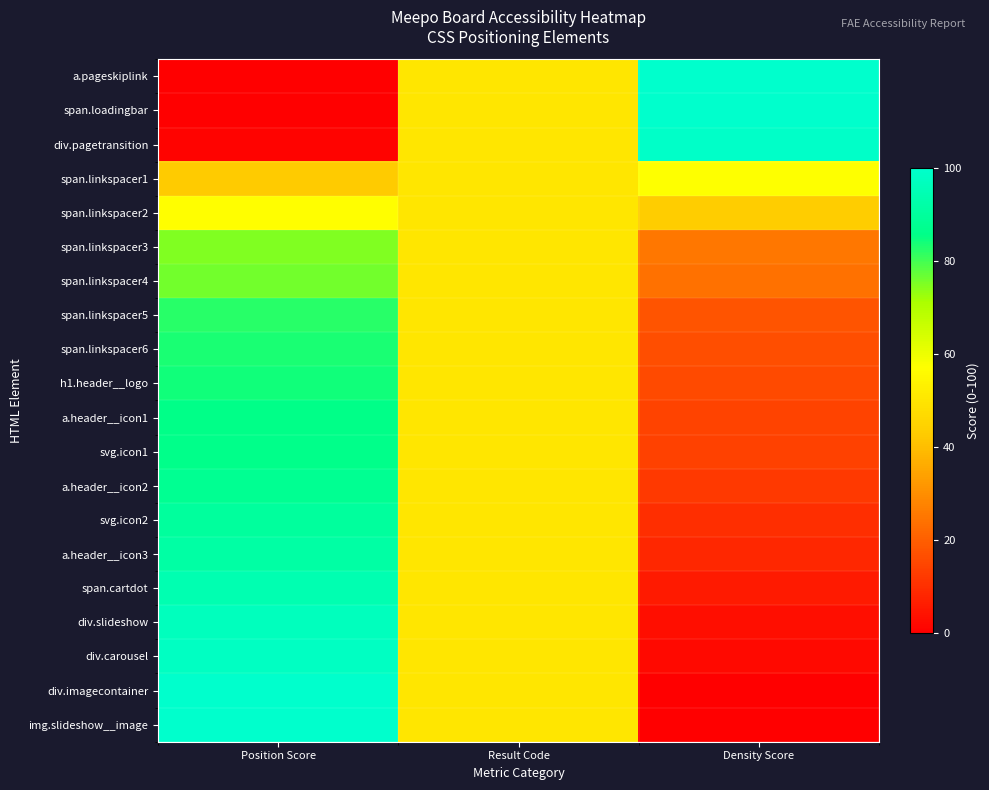

What is the total value across all series at Result Code?

1000.0